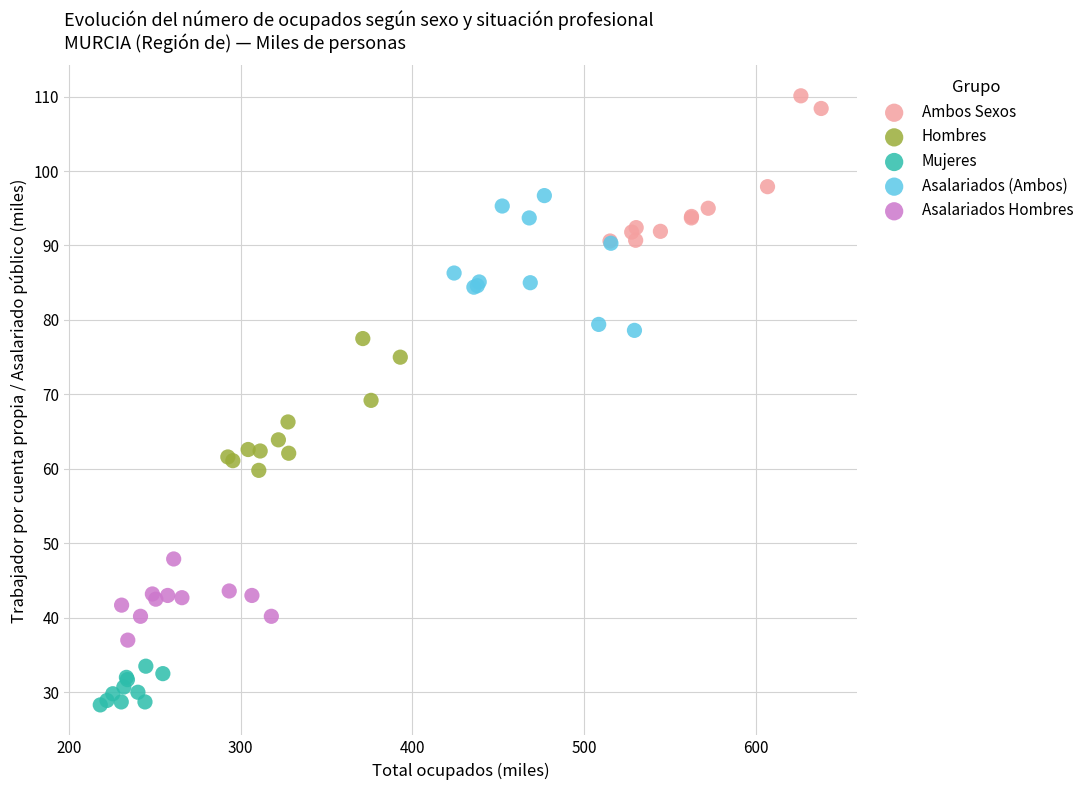

Which series contains the lowest Y value?

Mujeres